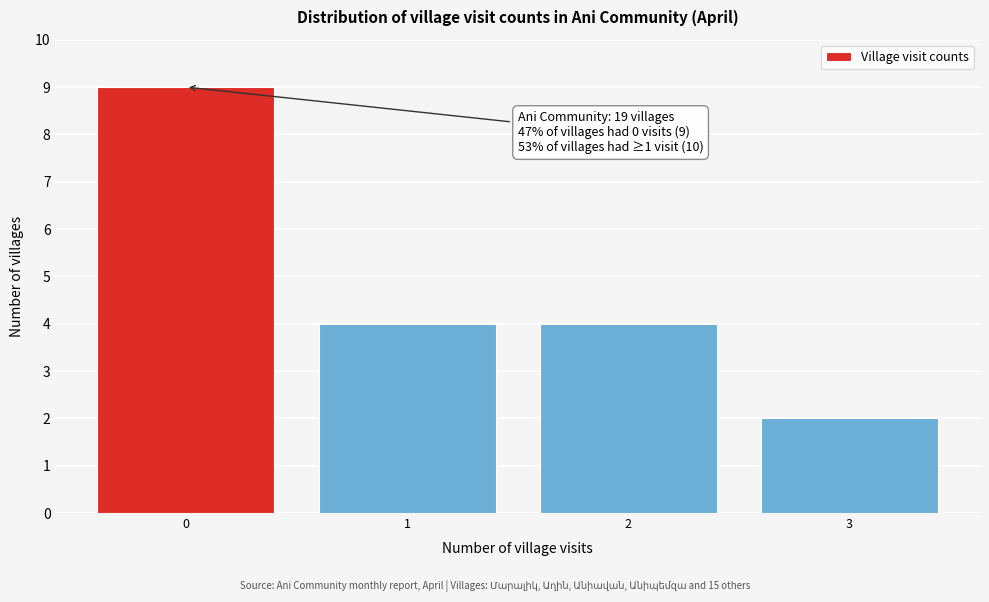

Reading left to right, what are all the values shown in this chart?

9	4	4	2